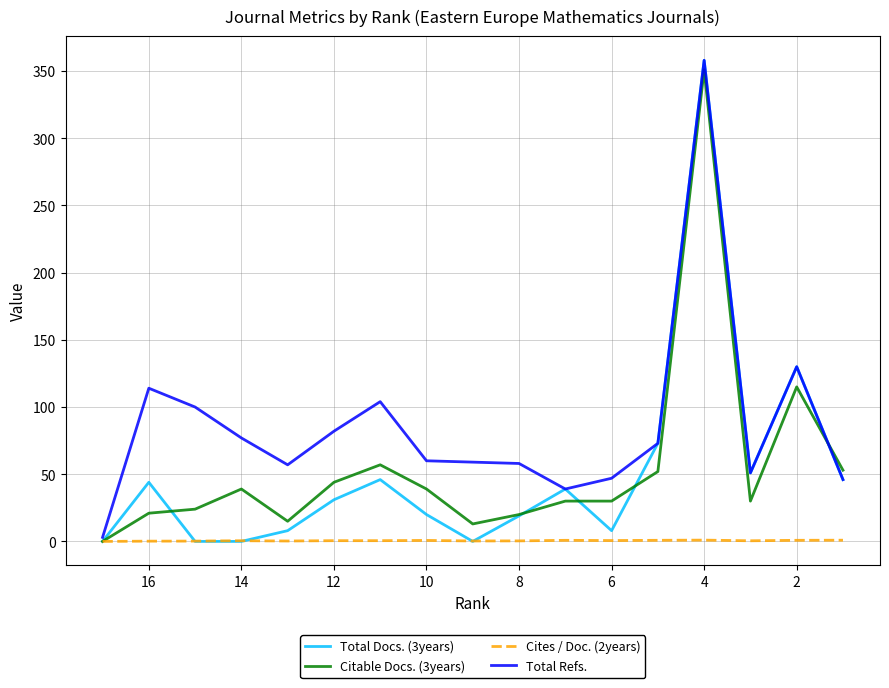

Is the value of Total Refs. at 10 greater than the value of Cites / Doc. (2years) at 16?

Yes